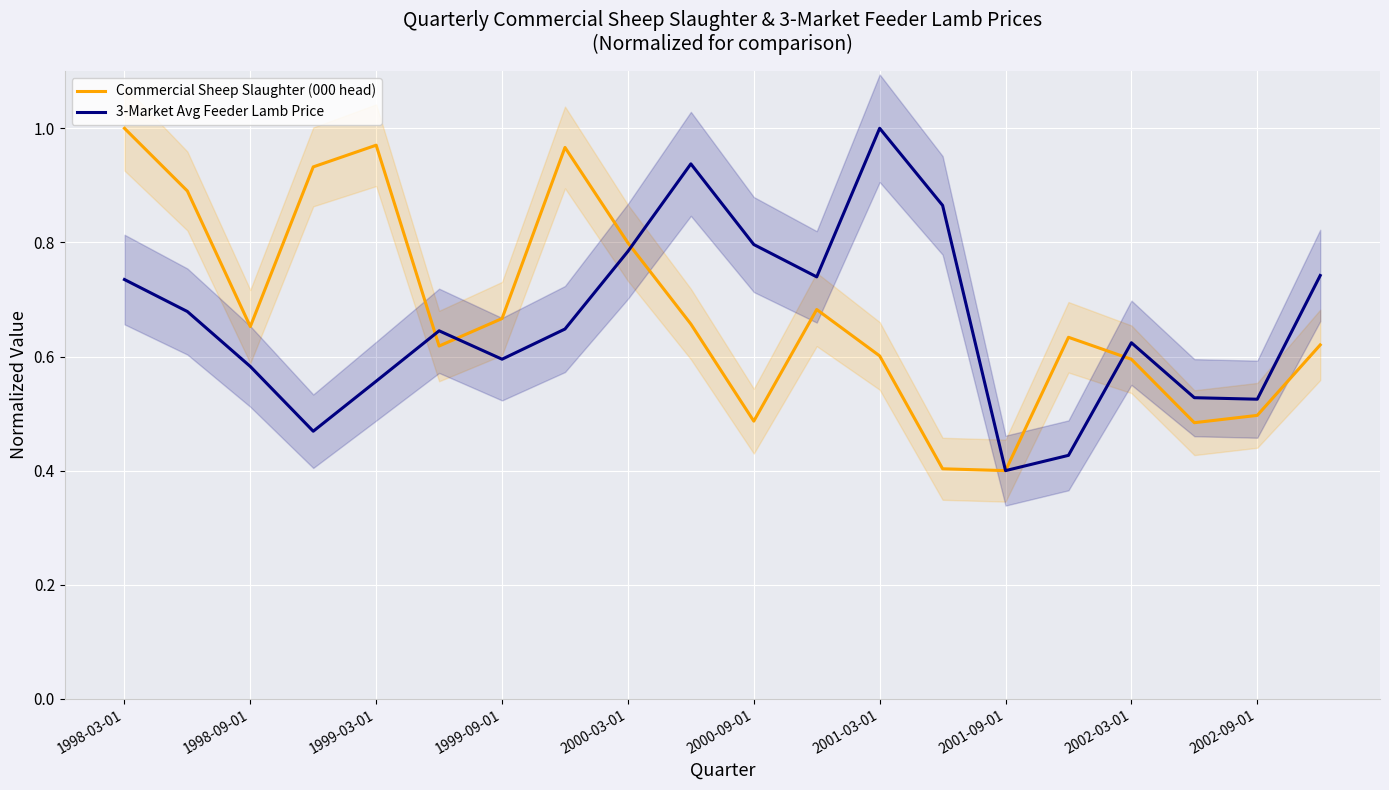

Which category has the highest value in the Commercial Sheep Slaughter (000 head) series?

1998-03-01